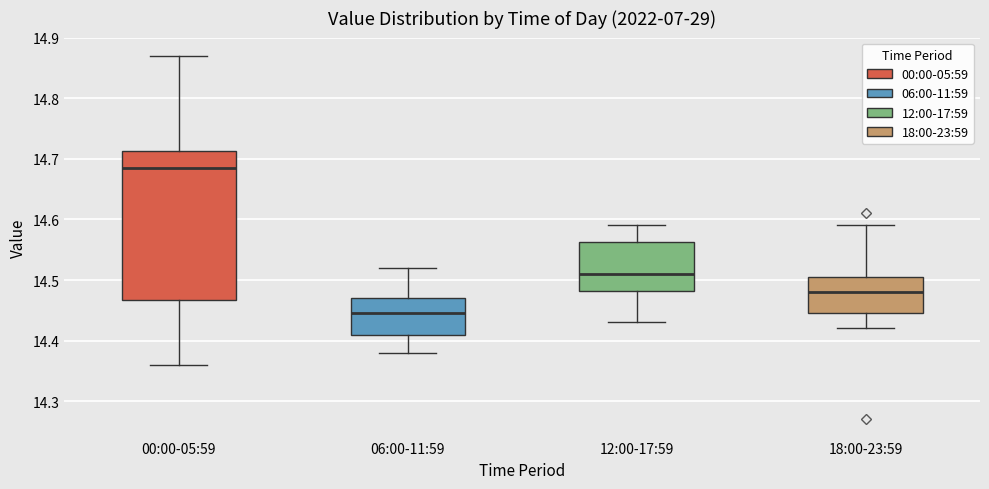

Reading left to right, read every box against the y-axis: the position of its median line, the range the box covers, and the ends of its whiskers. The values are not printed on the chart, so give them approximately, as read against the axis.

00:00-05:59: median 14.69, box 14.47 to 14.71, whiskers 14.36 to 14.87
06:00-11:59: median 14.45, box 14.41 to 14.47, whiskers 14.38 to 14.52
12:00-17:59: median 14.51, box 14.48 to 14.56, whiskers 14.43 to 14.59
18:00-23:59: median 14.48, box 14.45 to 14.51, whiskers 14.42 to 14.59